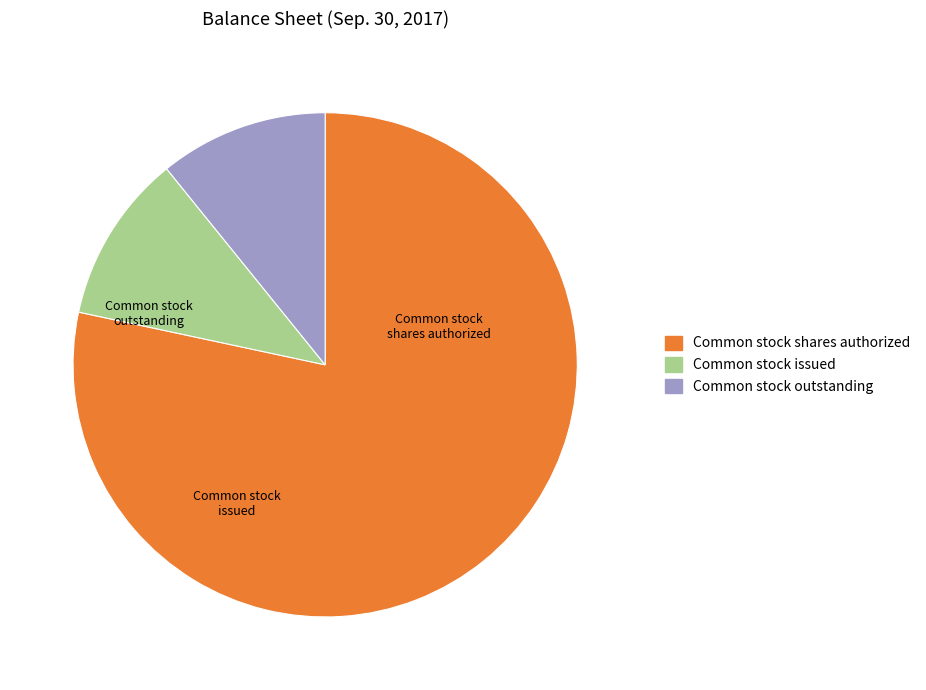

Is there a majority slice in this chart?

Yes